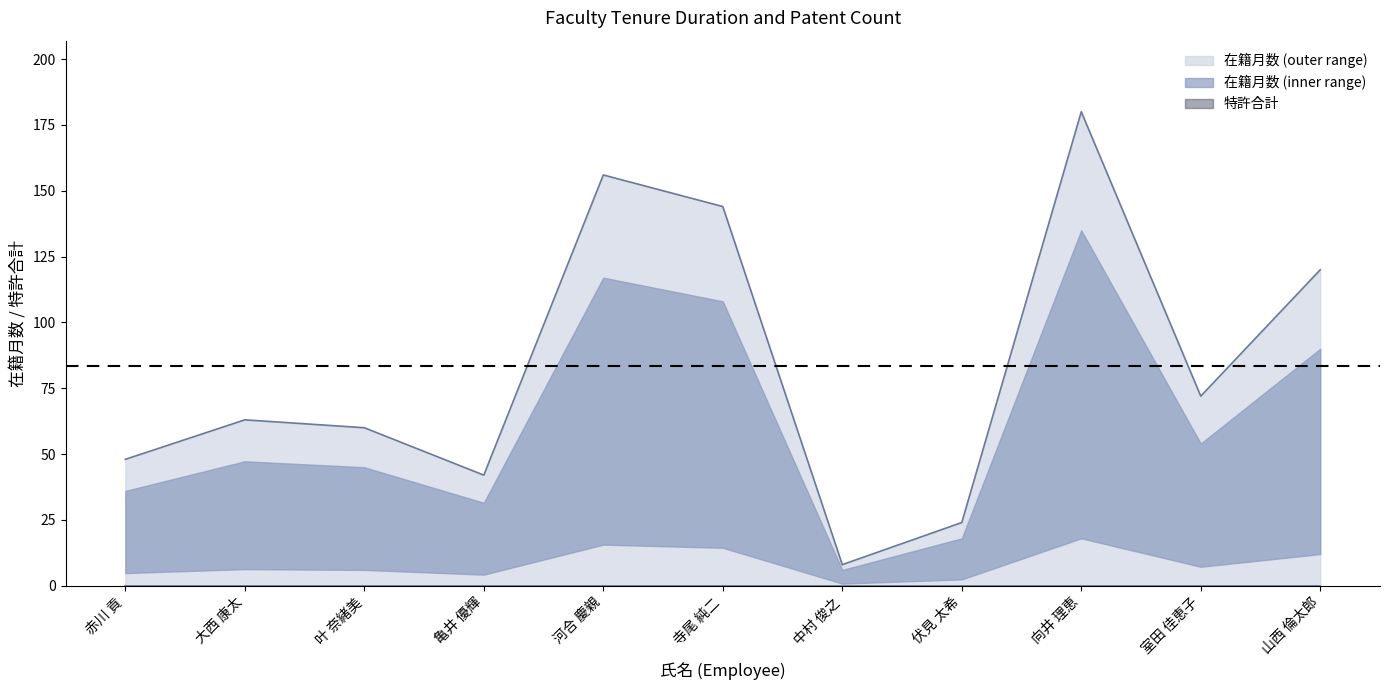

True or false: 在籍月数 (outer range) has a value of 144 at 寺尾 純二.

True